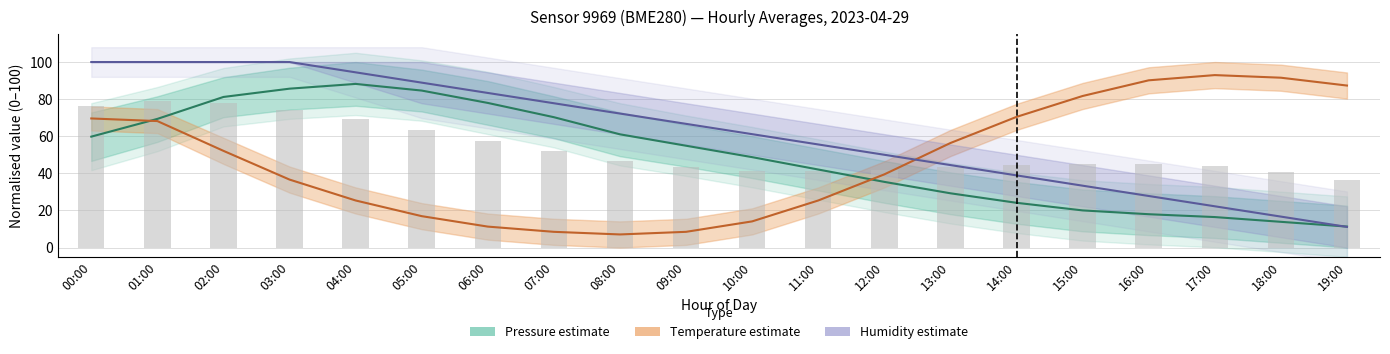

At which label does Hourly mean (combined) first exceed 45?

00:00